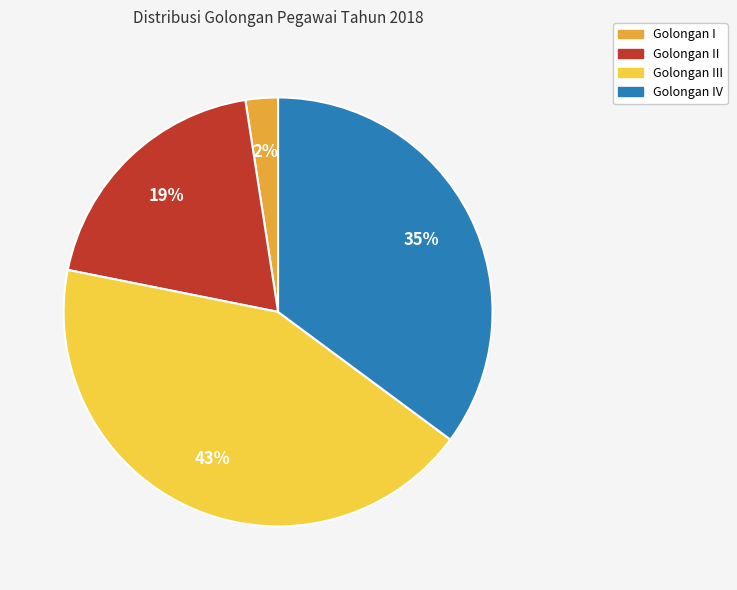

Is there any slice that represents more than half of the pie?

No